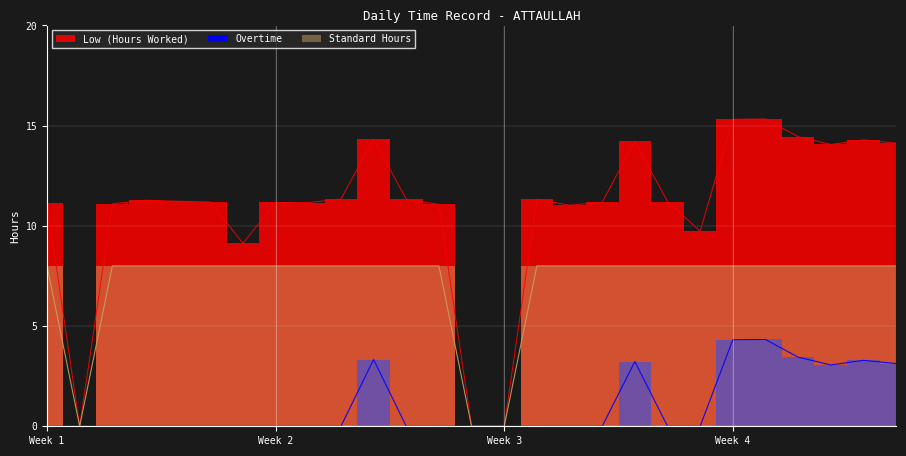

Between 2-Fri and 31-Wed, which is larger?

2-Fri